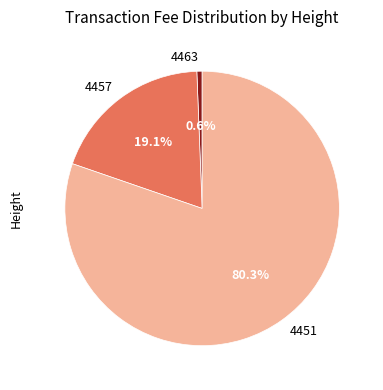

Which slice is the smallest?

4463